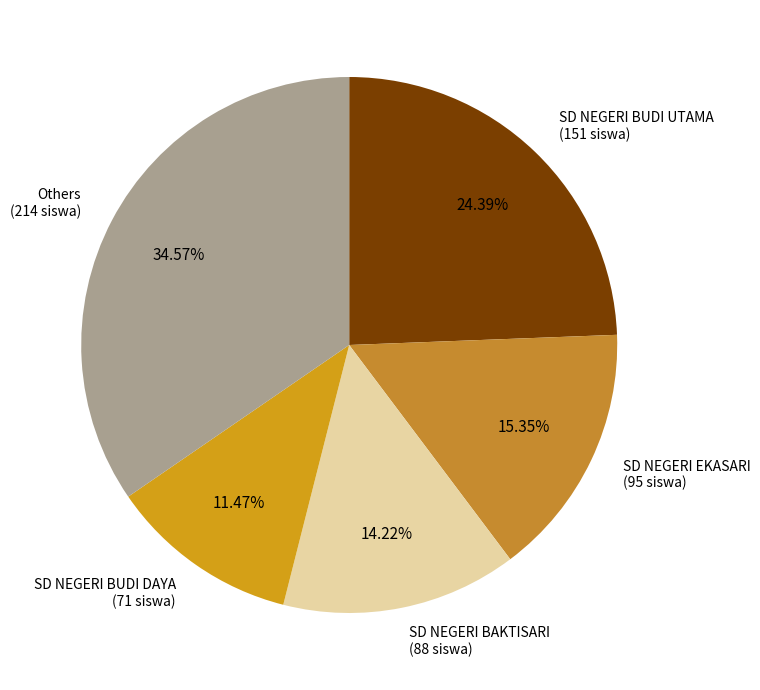

Is there a majority slice in this chart?

No